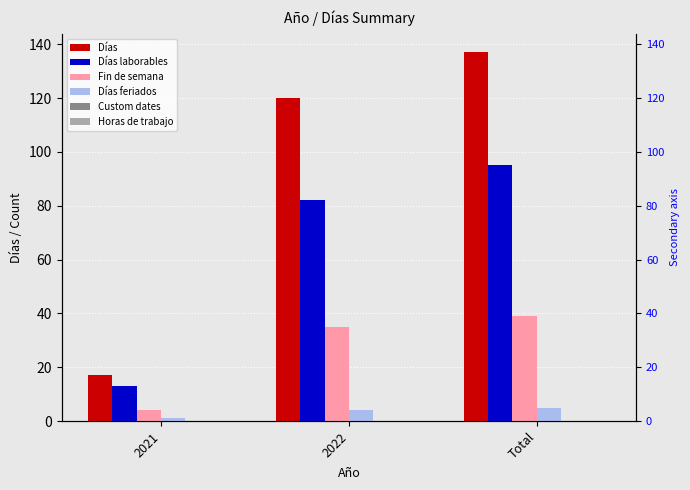

What is the maximum value shown in the chart?

137